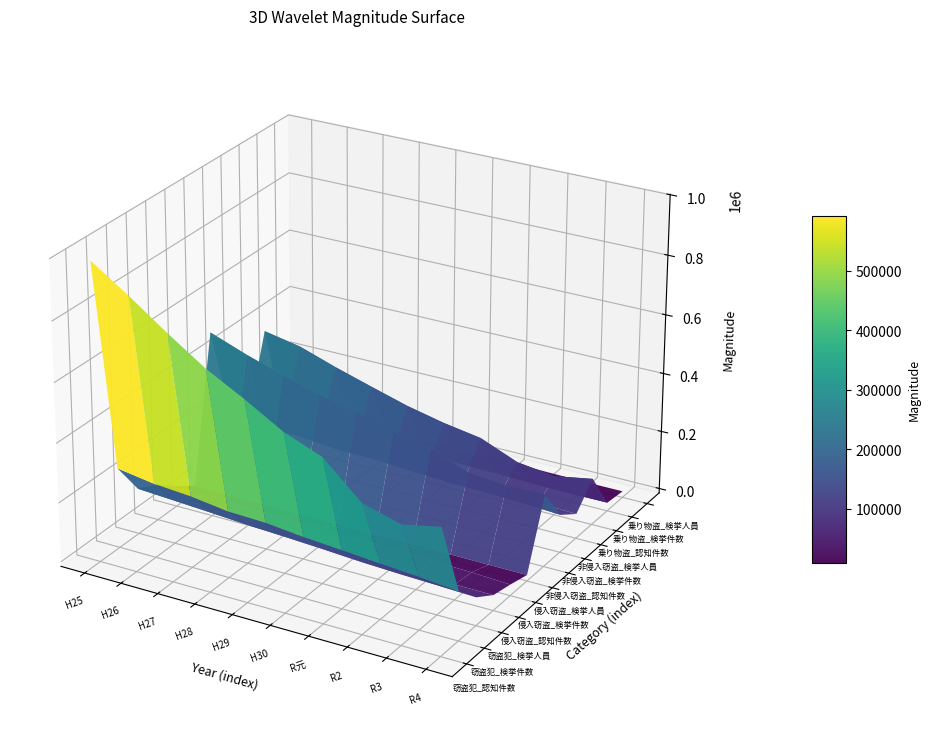

Rank the series at R3 from highest to lowest value.

窃盗犯_認知件数, 非侵入窃盗_認知件数, 窃盗犯_検挙件数, 非侵入窃盗_検挙件数, 乗り物盗_認知件数, 窃盗犯_検挙人員, 非侵入窃盗_検挙人員, 侵入窃盗_認知件数, 侵入窃盗_検挙件数, 乗り物盗_検挙件数, 乗り物盗_検挙人員, 侵入窃盗_検挙人員